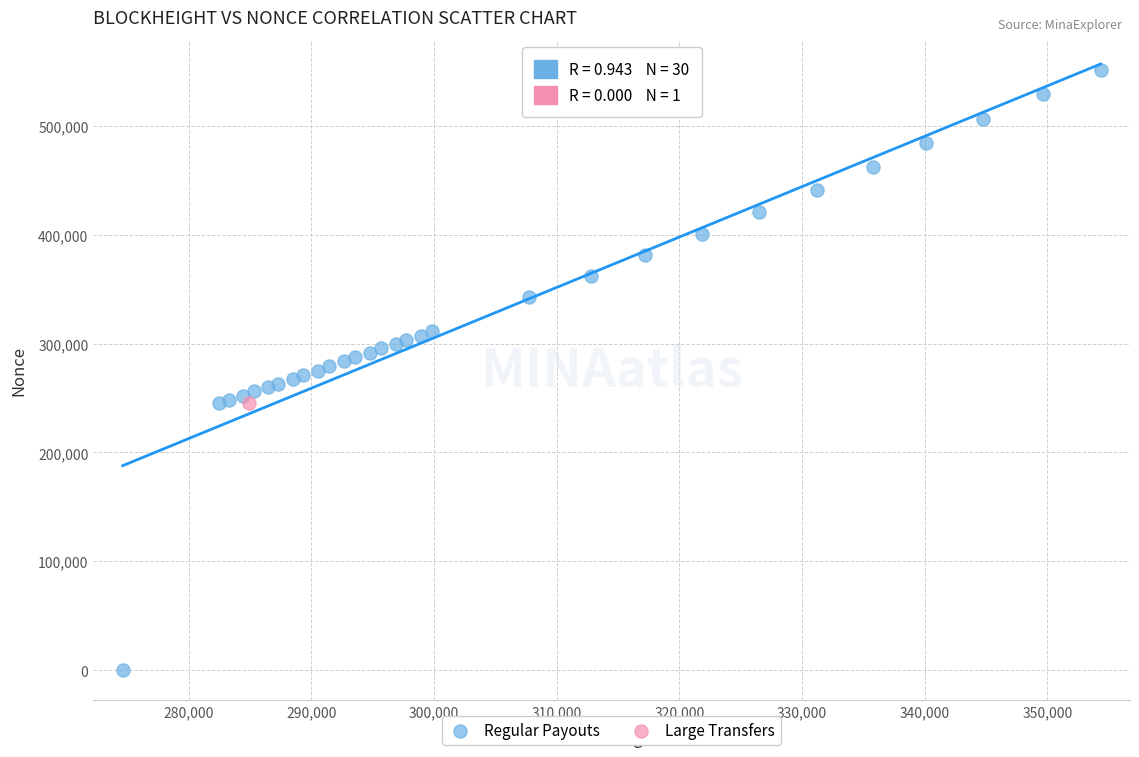

What are all the series names shown in the legend?

Regular Payouts, Large Transfers